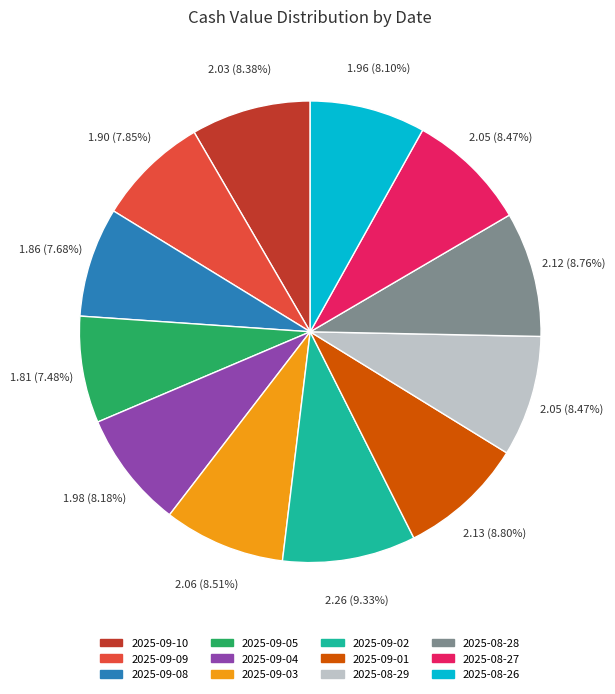

Is there a majority slice in this chart?

No